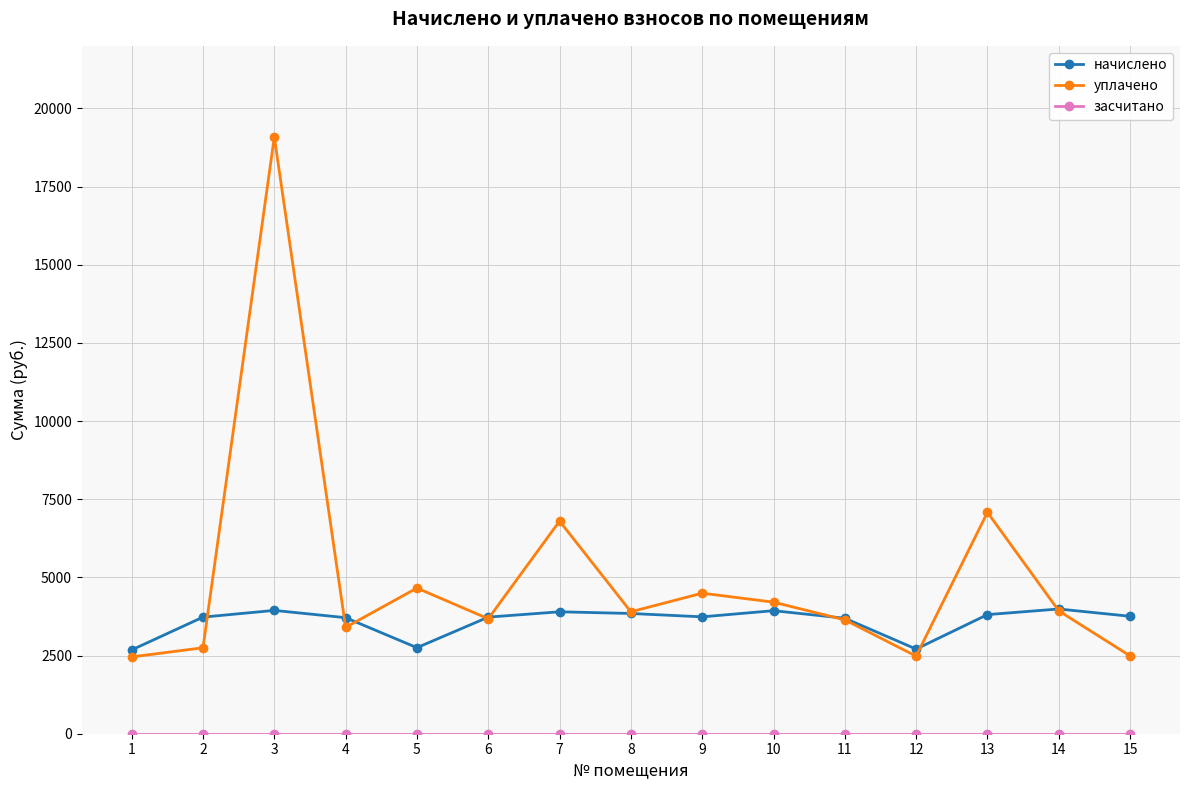

Which series has the largest range (max minus min)?

уплачено